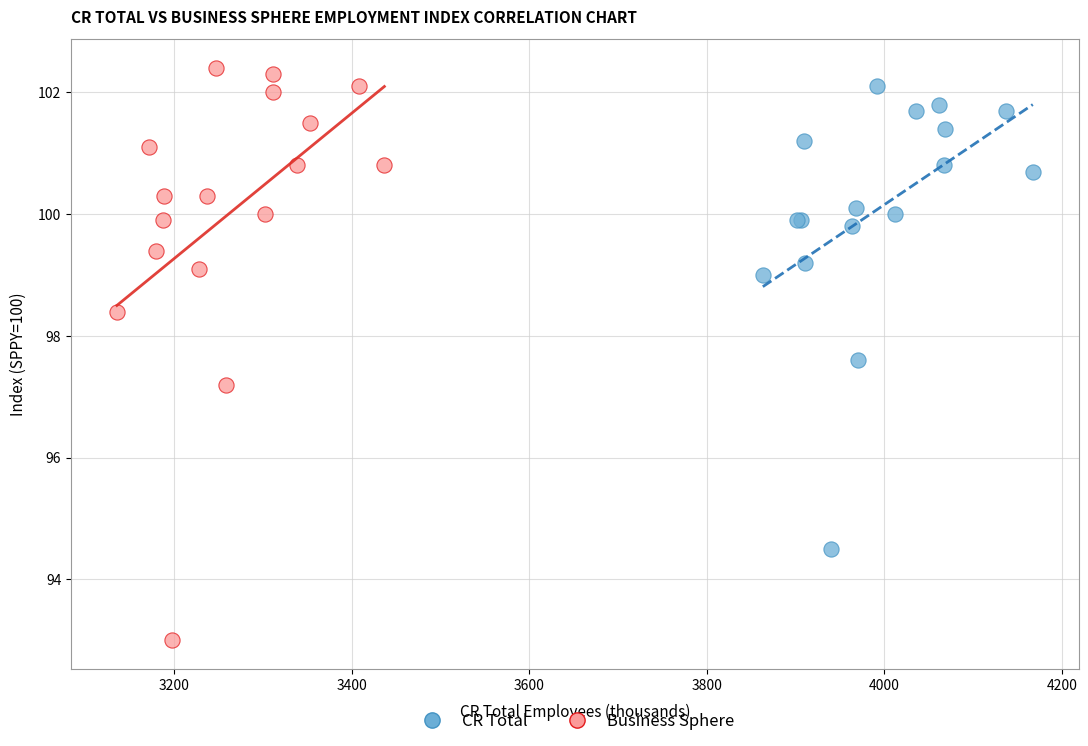

Which series contains the lowest Y value?

Business Sphere